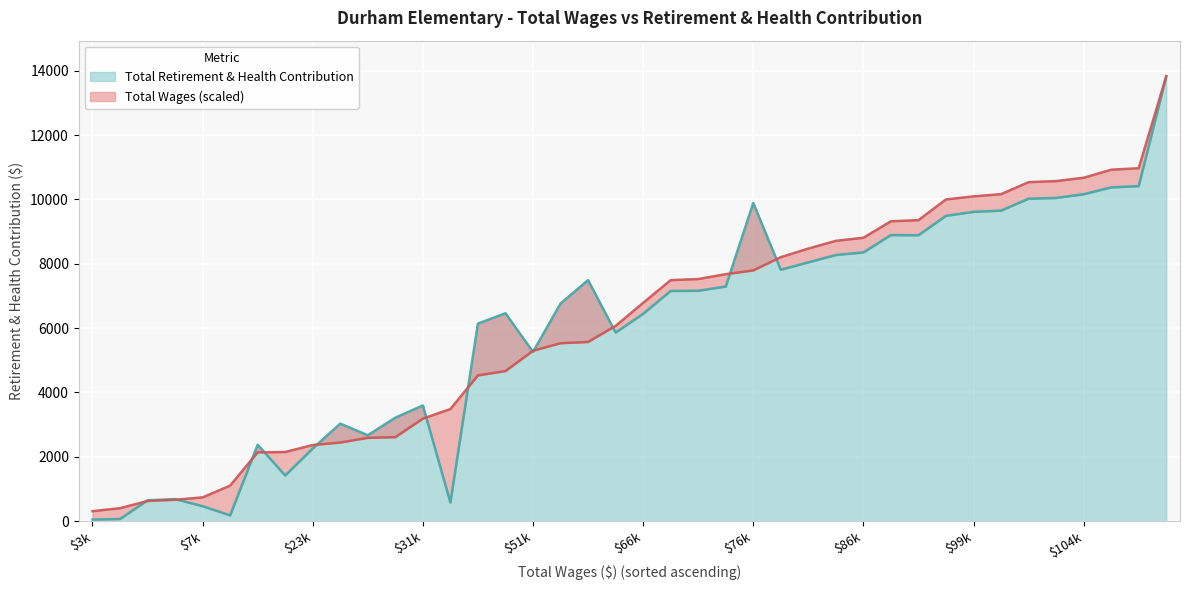

What position from the left is 31?

32